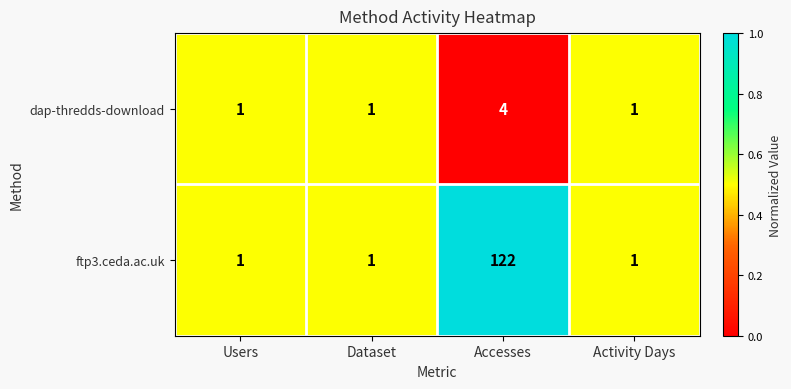

Reading right to left, list all the values displayed in this chart.

dap-thredds-download: 1	4	1	1
ftp3.ceda.ac.uk: 1	122	1	1